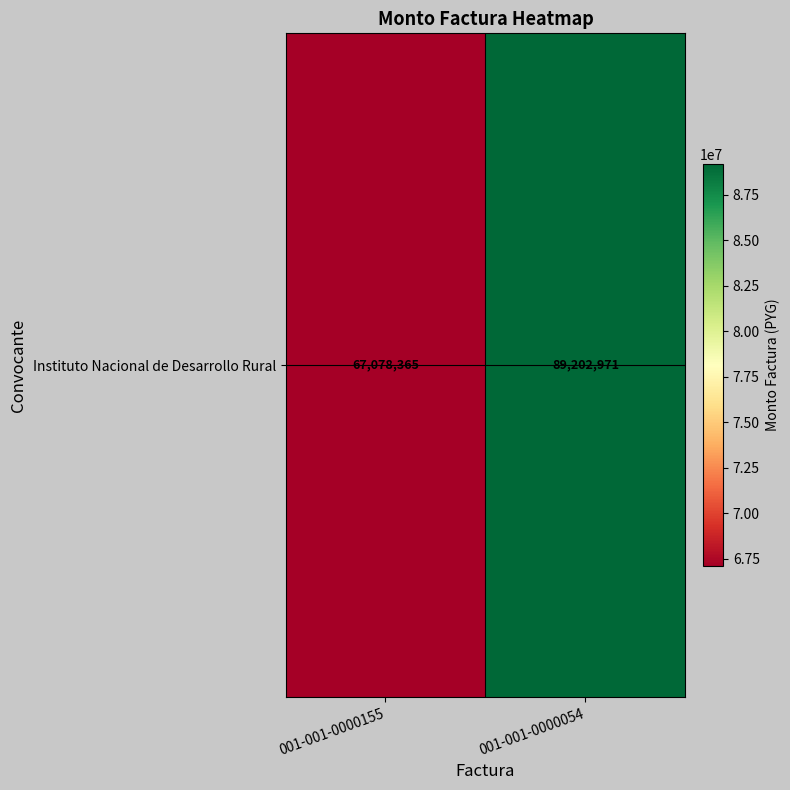

The value at 001-001-0000054 is 89202971. True or false?

True